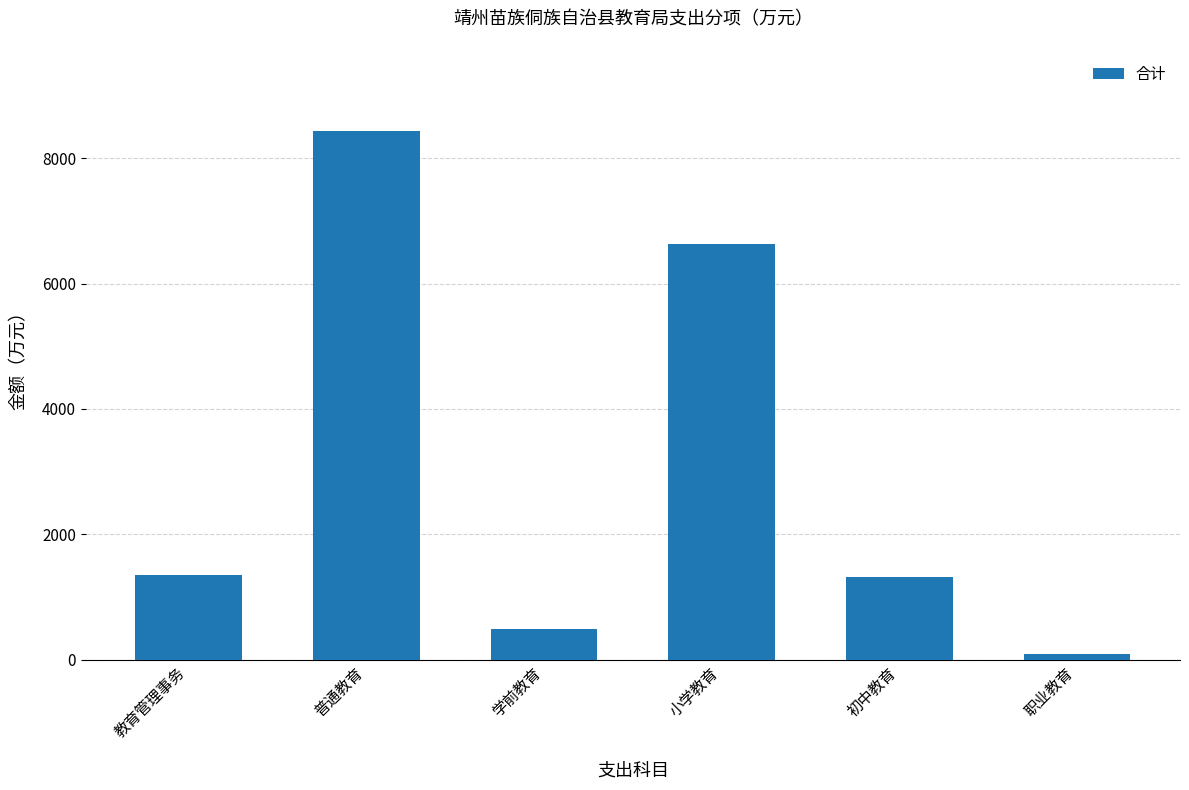

What is the difference between the values at 初中教育 and 小学教育?

5311.0